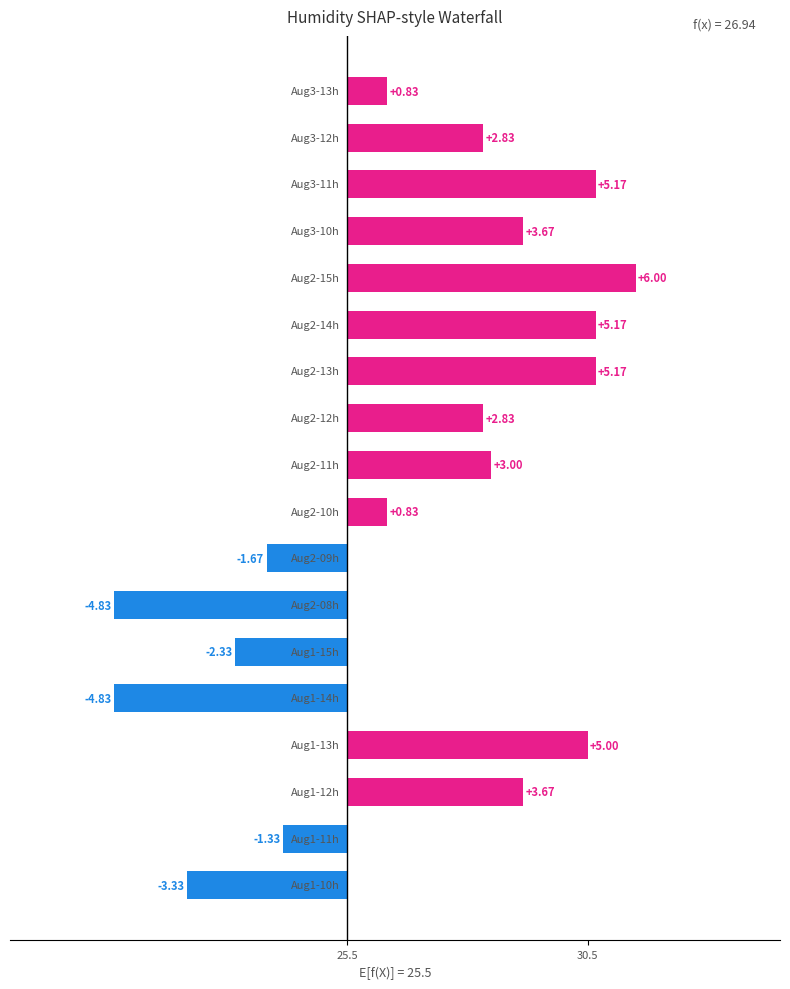

Is it true that the value at 16 is 0.7?

False